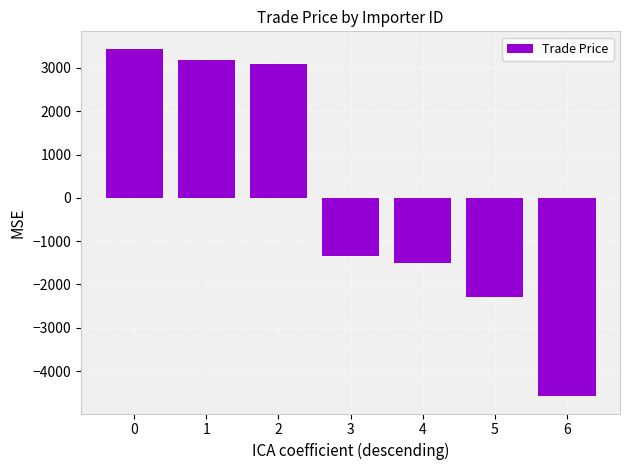

What is the maximum value shown in the chart?

3444.1